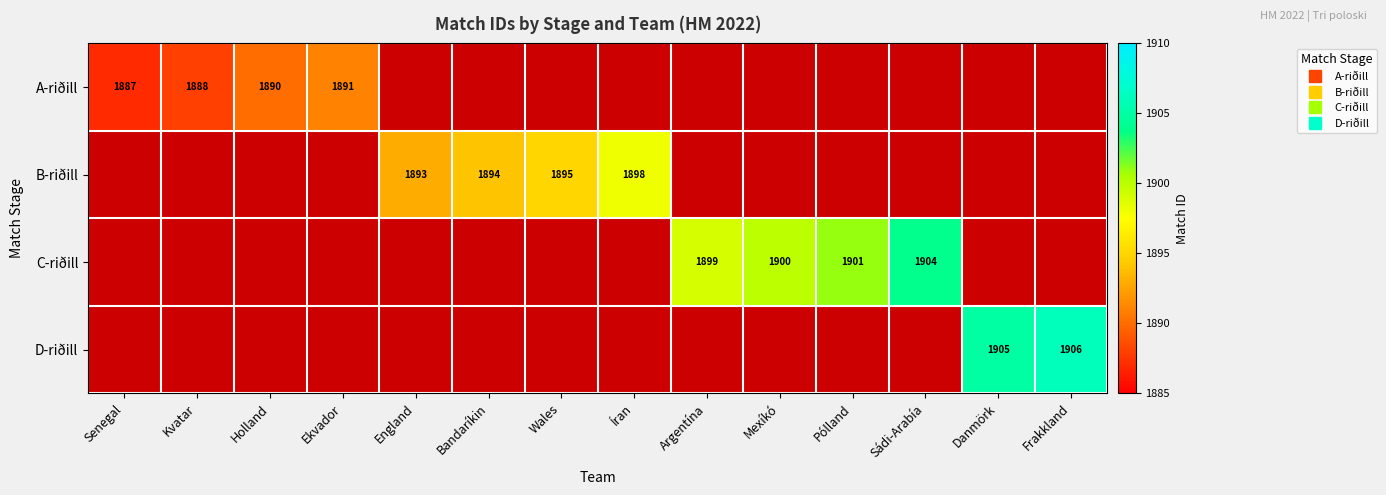

The value of C-riðill at Argentína is 2947.5. True or false?

False